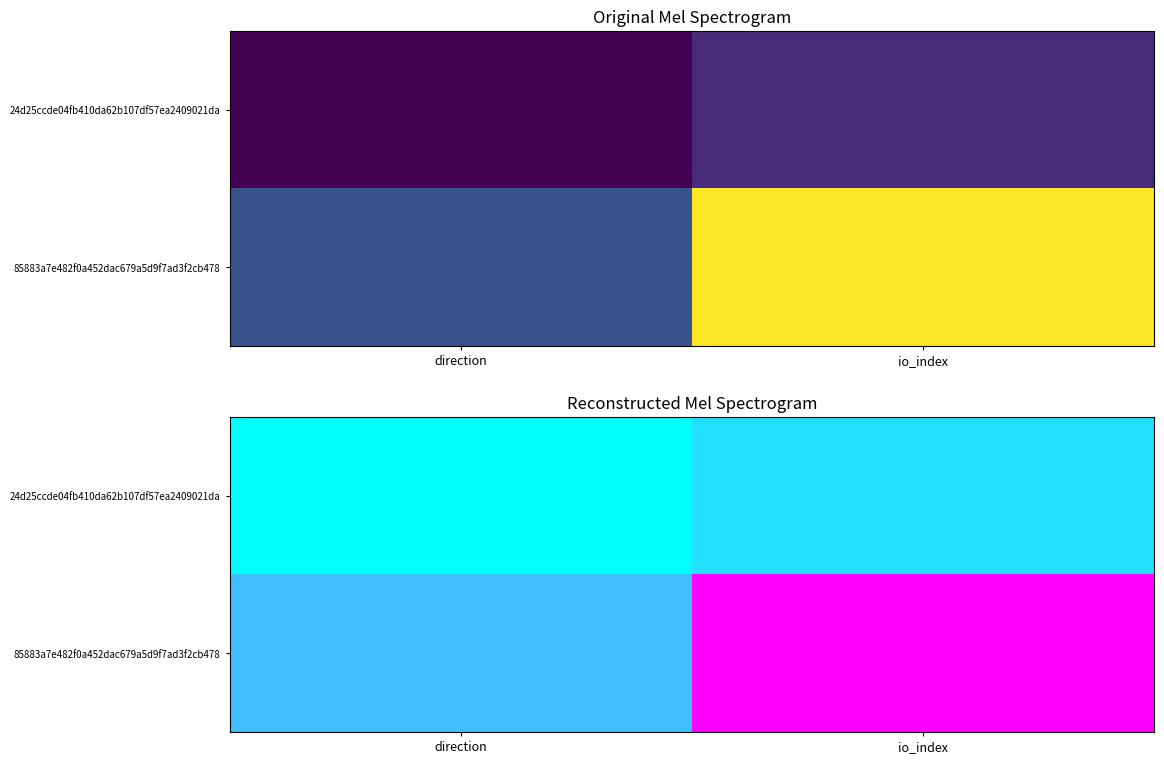

Is it true that 24d25ccde04fb410da62b107df57ea2409021da equals 1 at io_index?

False